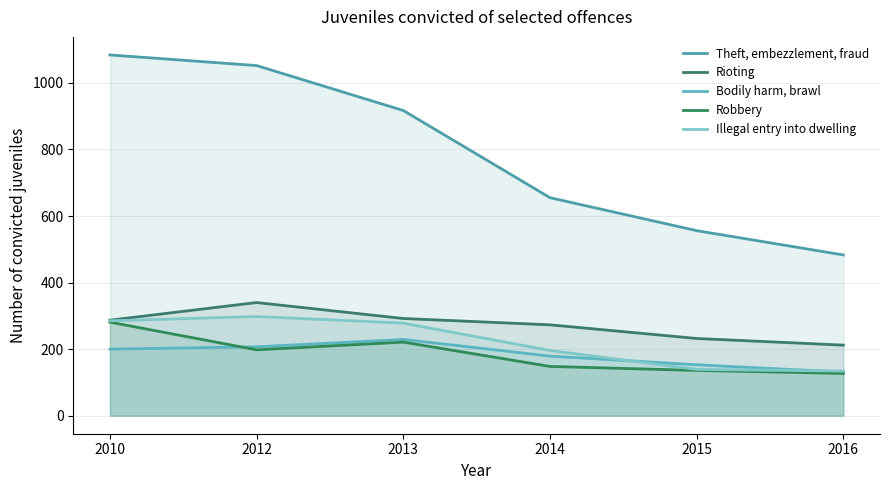

True or false: Theft, embezzlement, fraud and Bodily harm, brawl cross at least once.

False